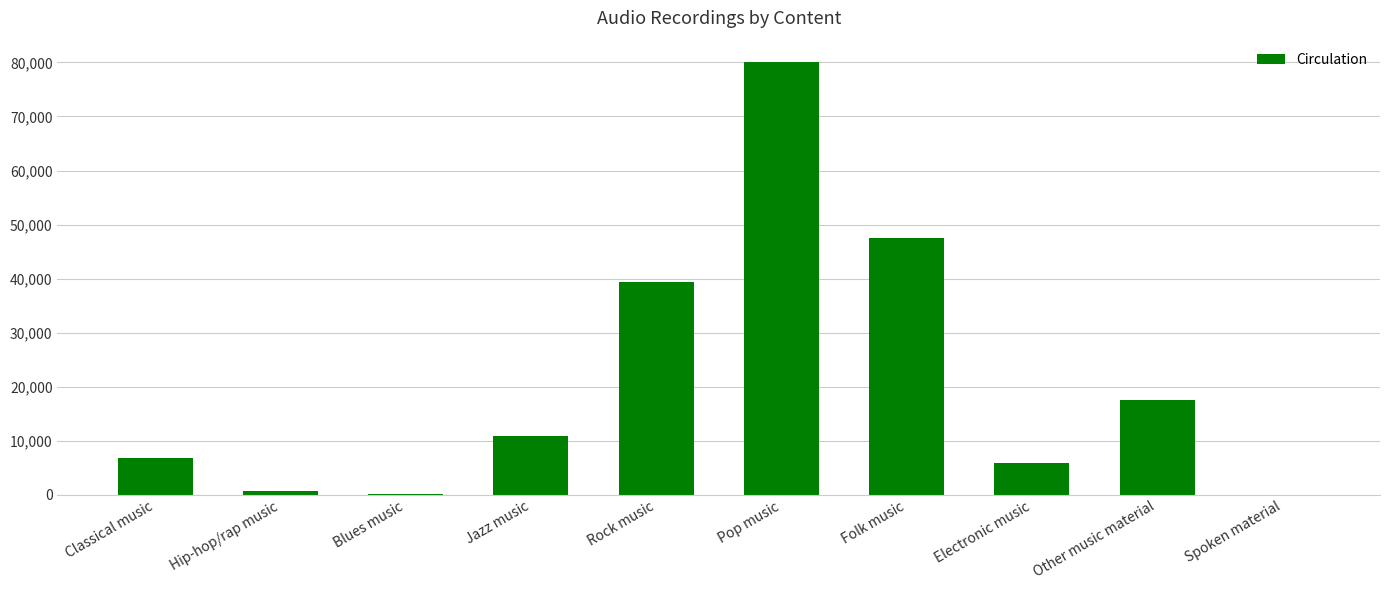

What is the sum of all values?

208598